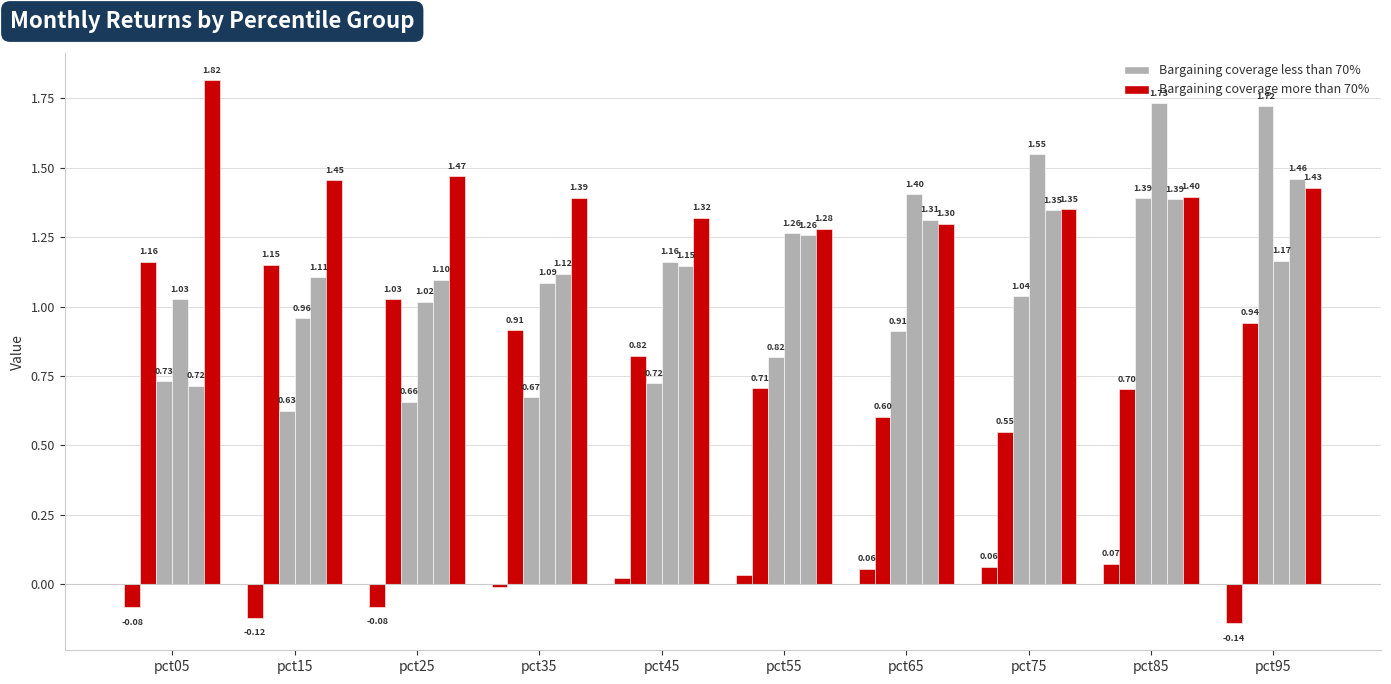

What is the spread (max minus min) of values at pct95?

1.9